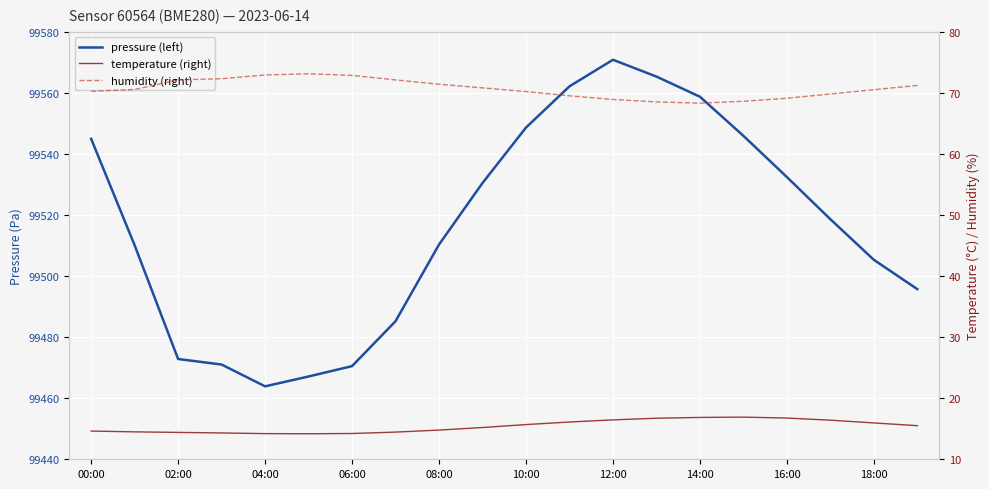

At which label does humidity (right) reach its minimum?

14:00